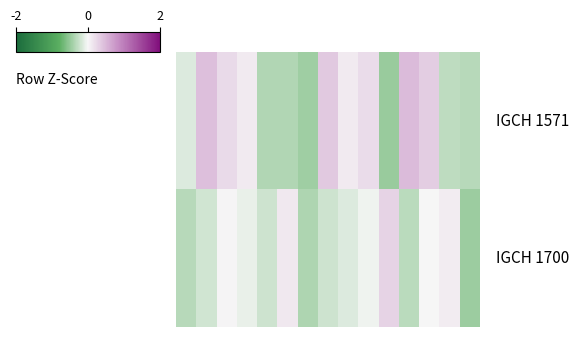

At how many categories does at least one series exceed 0?

11